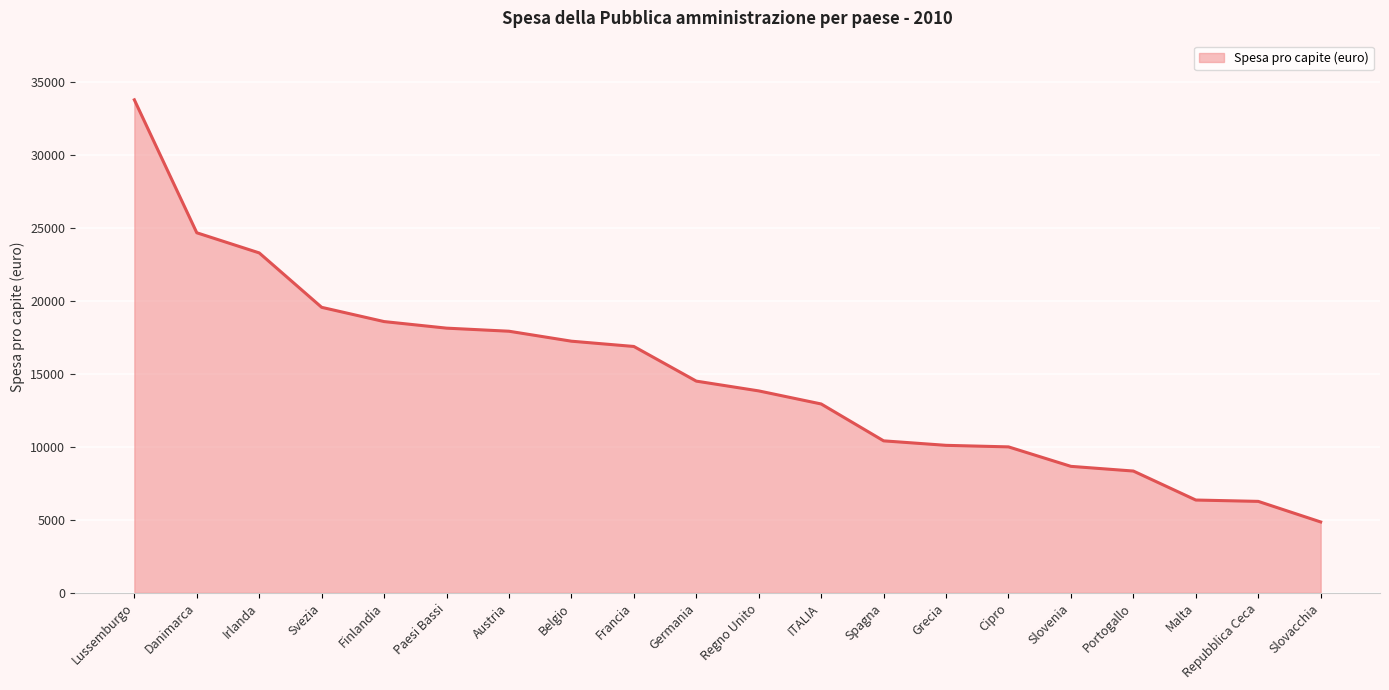

What is the change in value from Paesi Bassi to Repubblica Ceca?

-11871.4